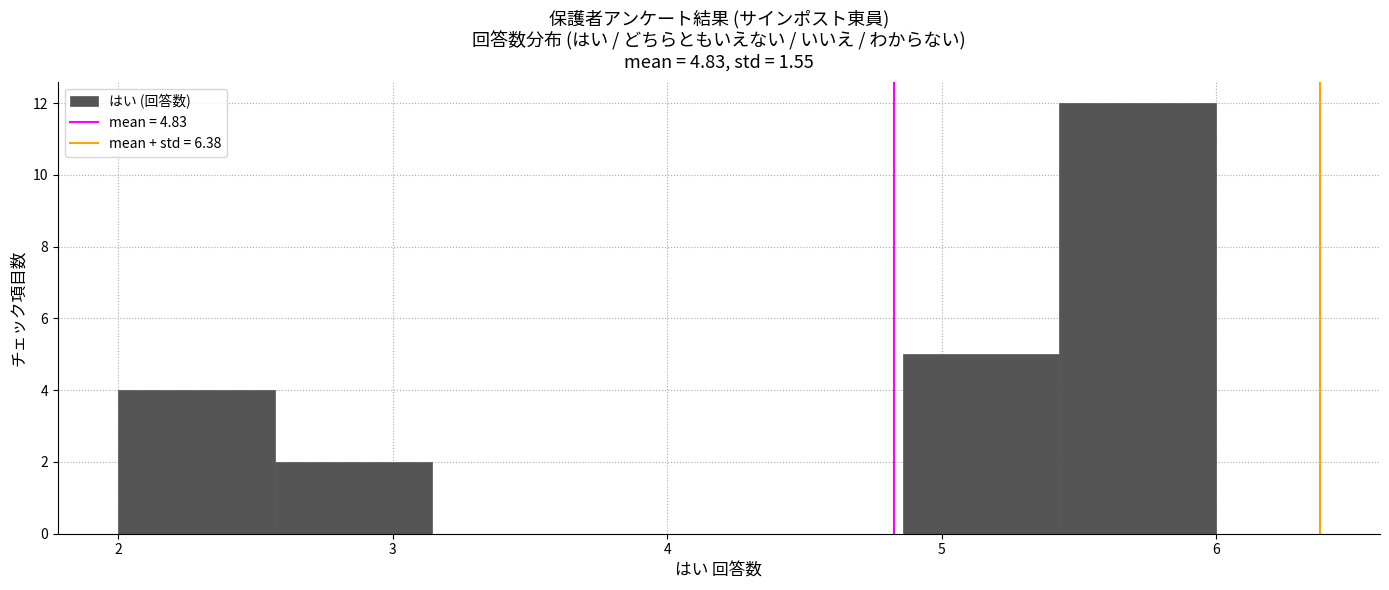

Which range on the x-axis has the tallest bar?

5.4 to 6.0